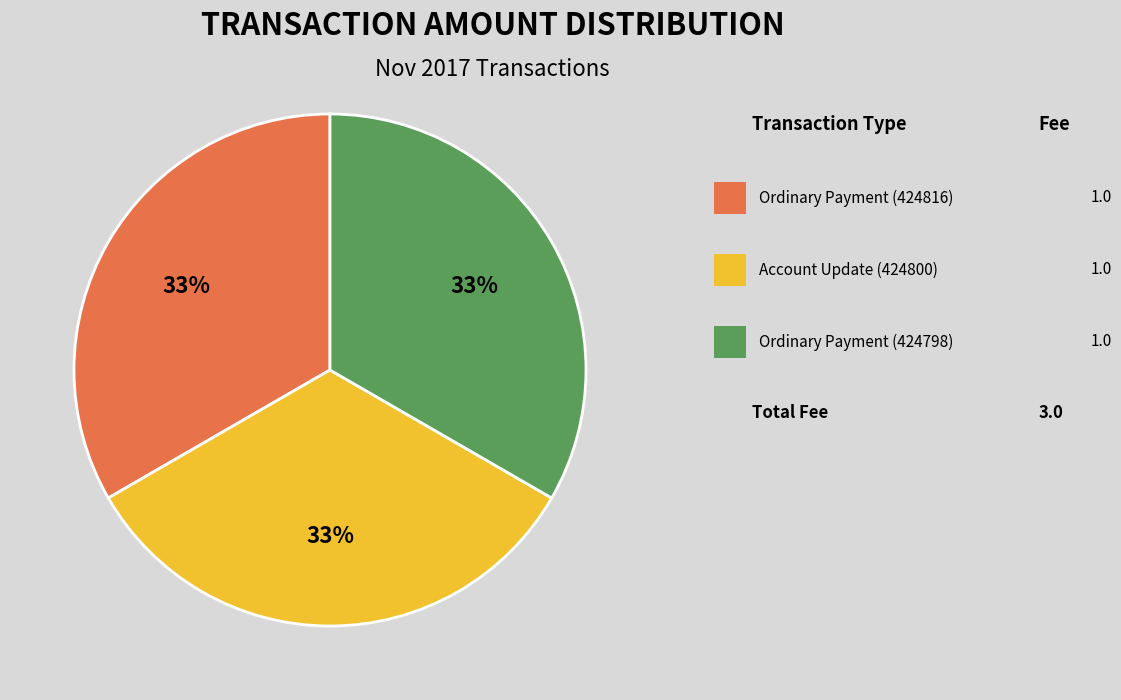

Is there any slice that represents more than half of the pie?

No